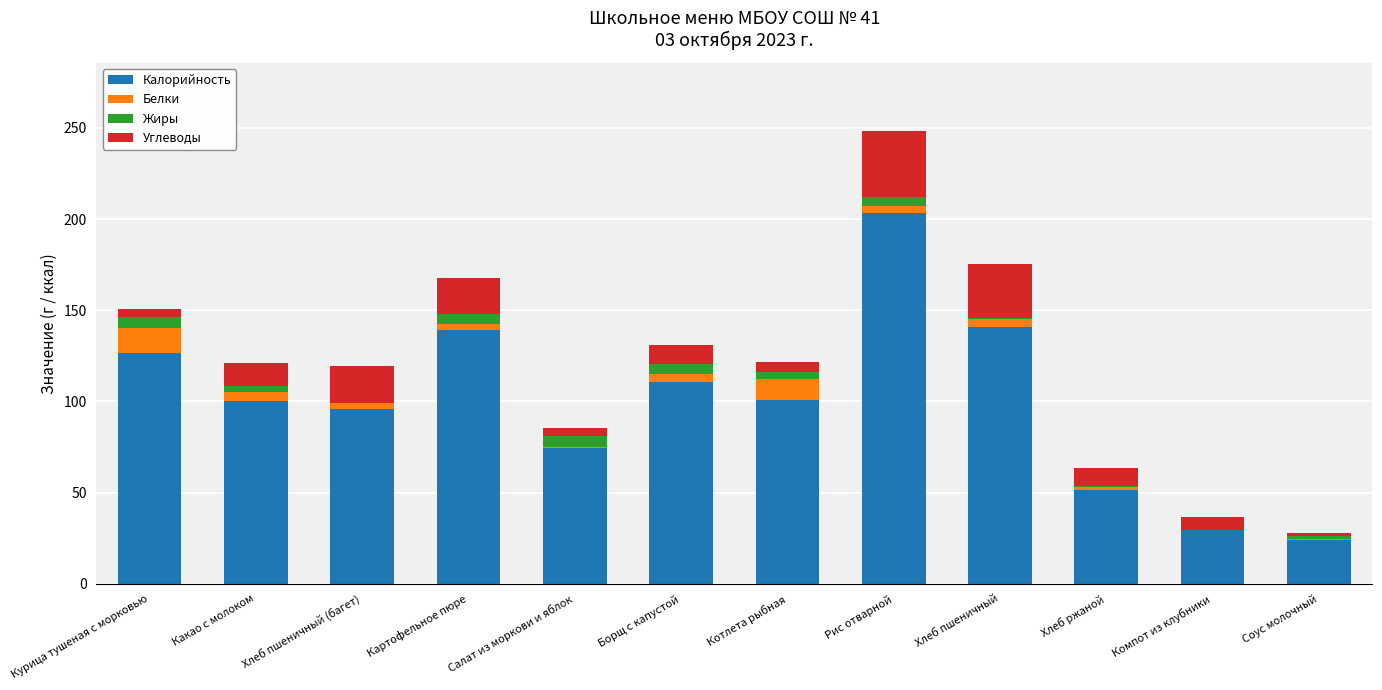

What is the maximum value for Калорийность?

203.5